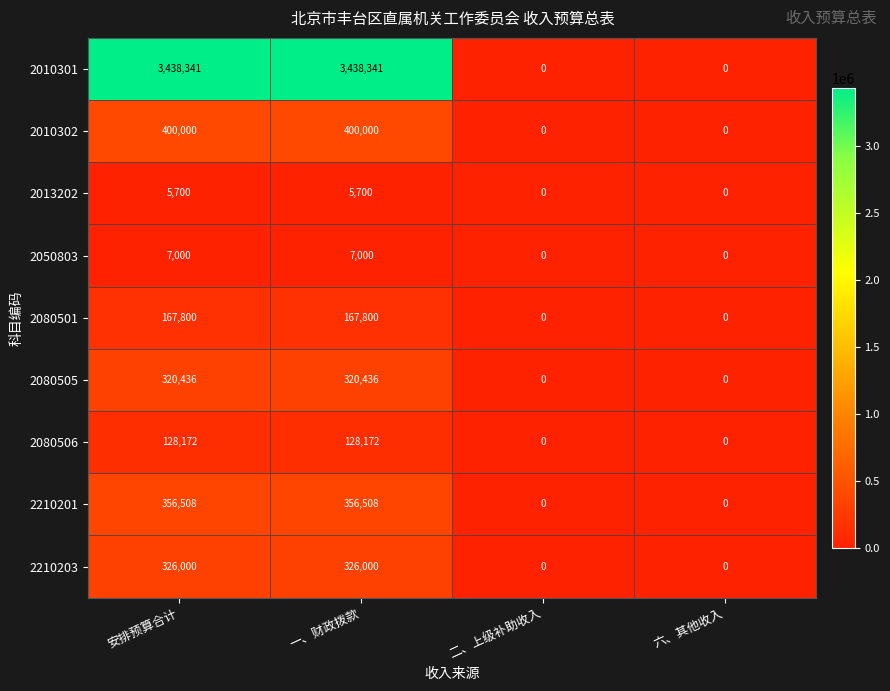

What is the maximum value shown in the chart?

3438341